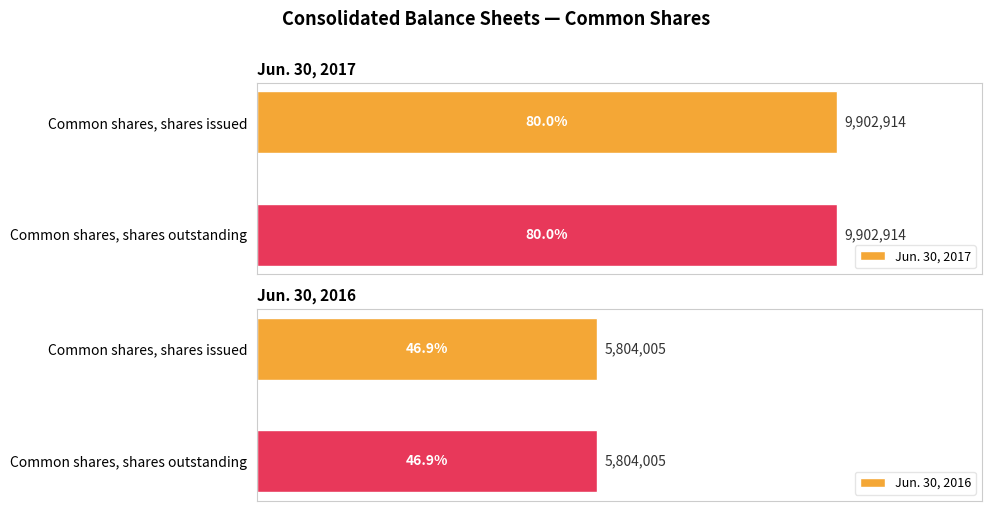

Which has a higher value, Common shares, shares issued or Common shares, shares outstanding?

Common shares, shares issued